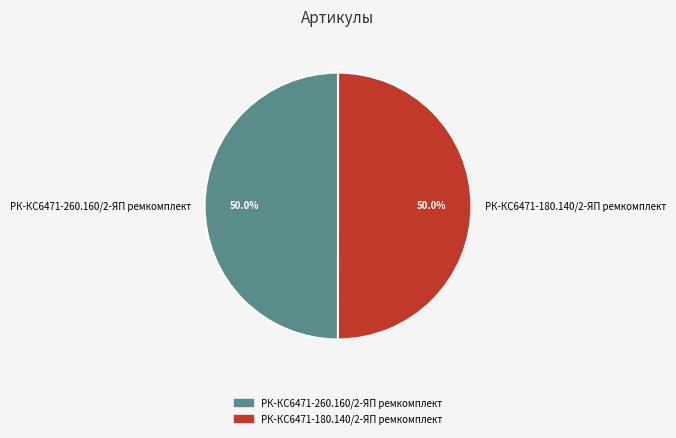

The РК-КС6471-180.140/2-ЯП ремкомплект slice represents 50% of the pie. True or false?

True